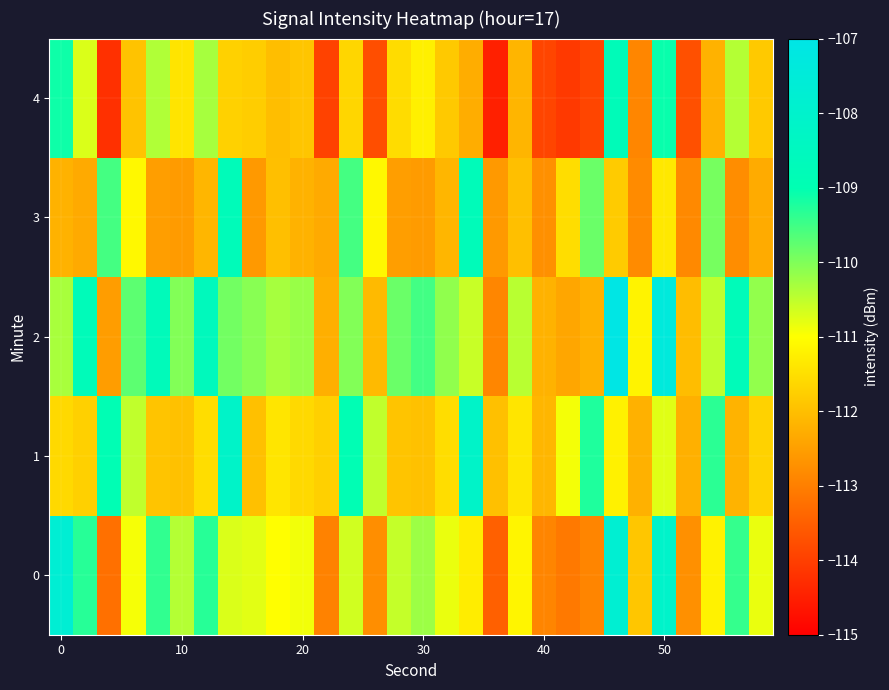

What is the minimum value shown in the chart?

-114.5